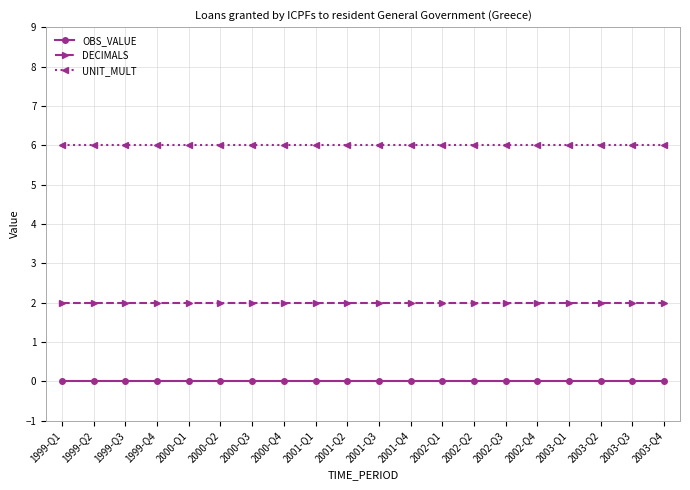

Rank the series by their average value, from lowest to highest.

OBS_VALUE, DECIMALS, UNIT_MULT